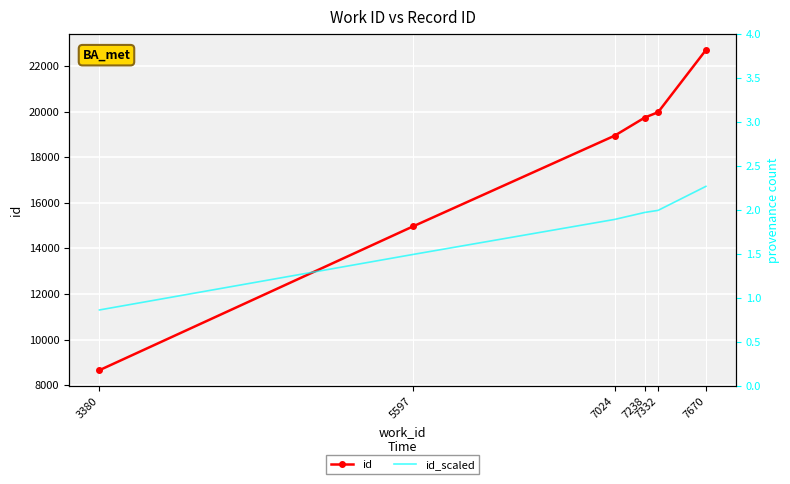

How many distinct data groups are displayed?

2